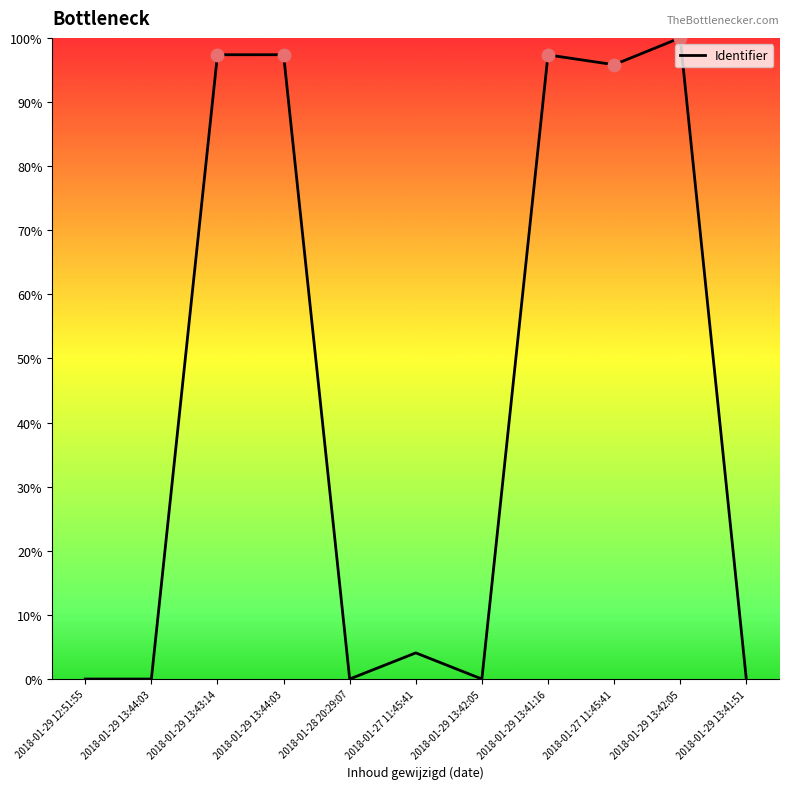

Between 2018-01-29 13:42:05 and 2018-01-29 13:42:05, which is larger?

2018-01-29 13:42:05